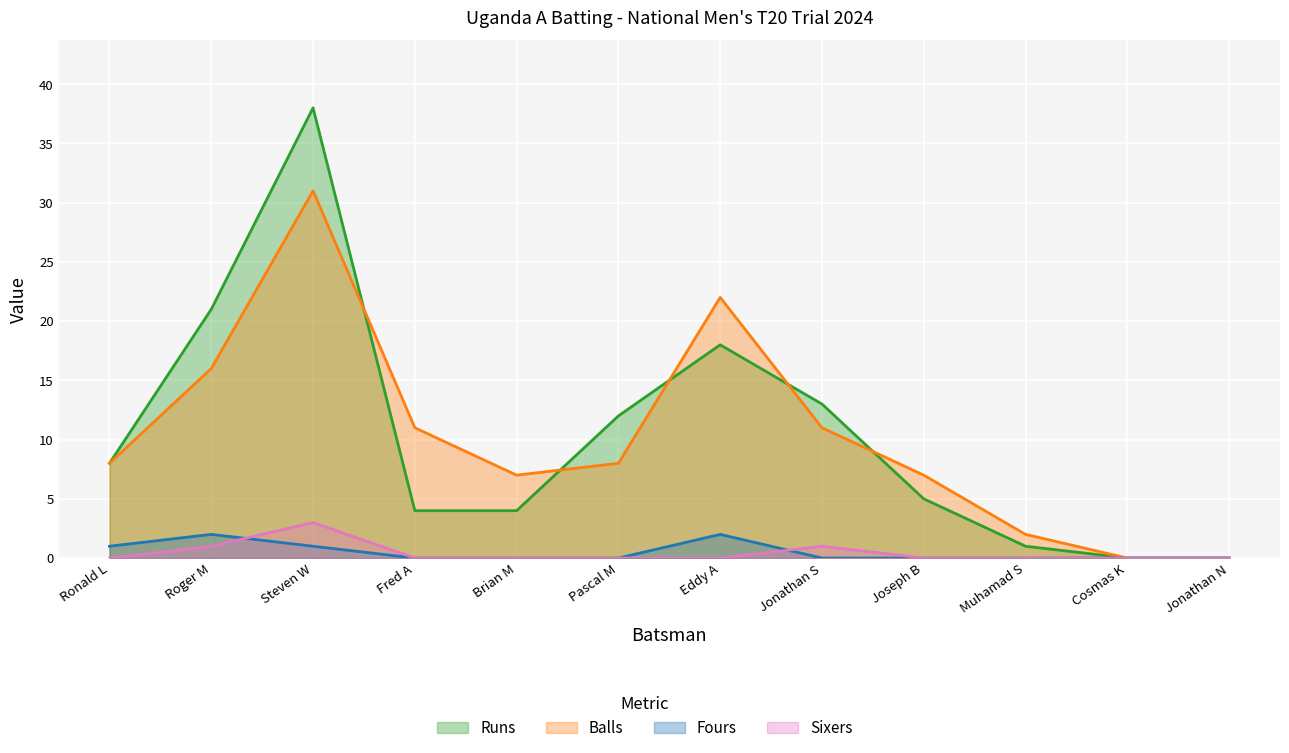

True or false: Balls and Sixers cross at least once.

False